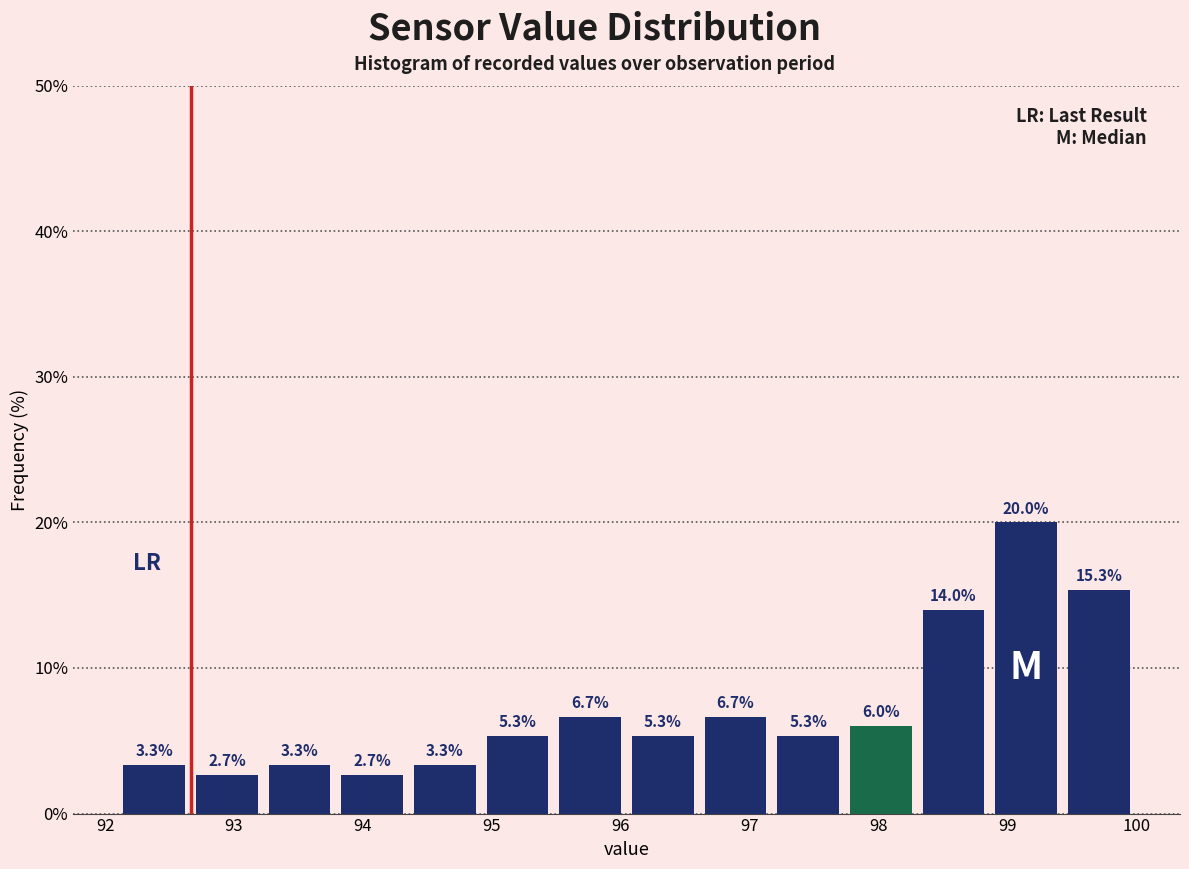

Reading left to right, list every bar in this chart as the range it spans on the x-axis followed by its height. The bar edges are not printed on the chart, so give them approximately, as read against the axis.

92.1 to 92.7: 3.3
92.7 to 93.2: 2.7
93.2 to 93.8: 3.3
93.8 to 94.4: 2.7
94.4 to 94.9: 3.3
94.9 to 95.5: 5.3
95.5 to 96.0: 6.7
96.0 to 96.6: 5.3
96.6 to 97.2: 6.7
97.2 to 97.7: 5.3
97.7 to 98.3: 6.0
98.3 to 98.9: 14.0
98.9 to 99.4: 20.0
99.4 to 100.0: 15.3